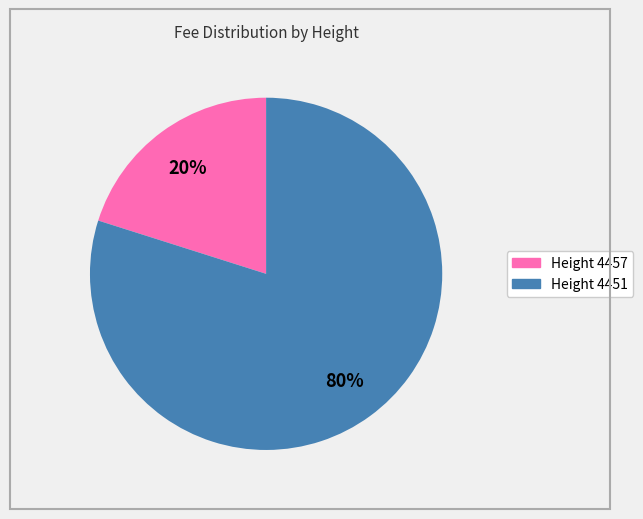

How many segments does this pie chart have?

2